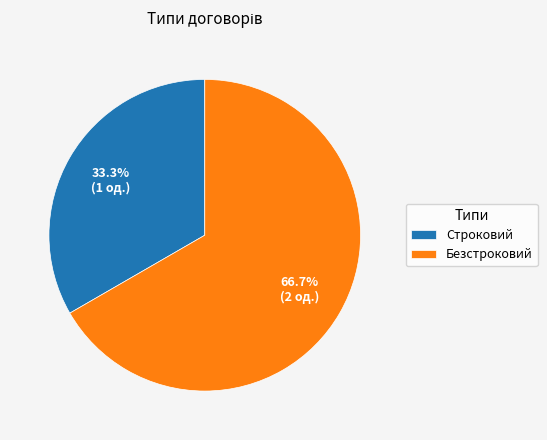

Is the sum of Безстроковий and Строковий greater than half?

Yes